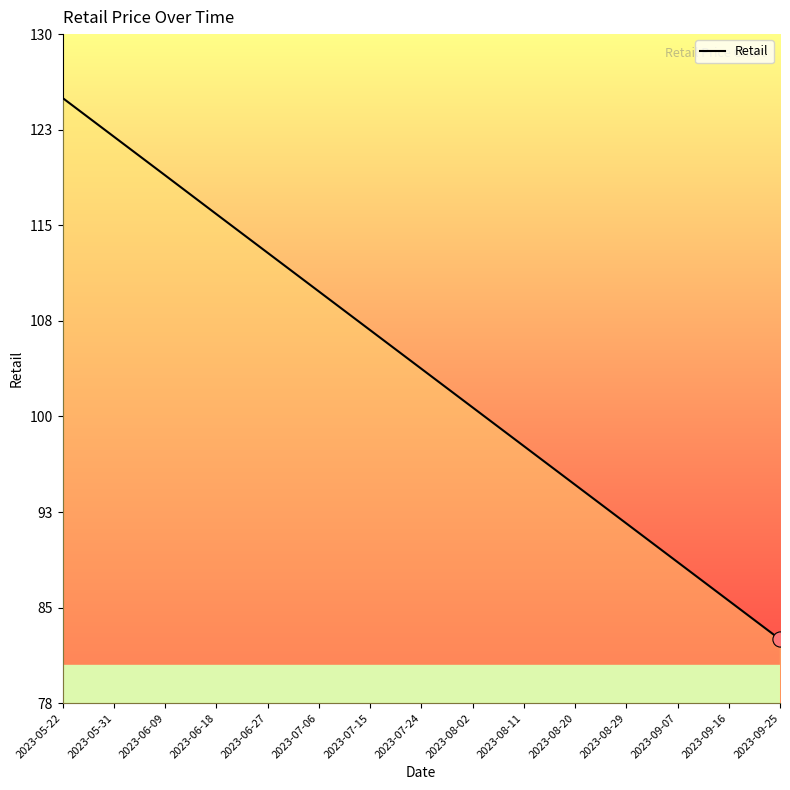

Between 2023-09-25 and 2023-07-06, which is larger?

2023-07-06